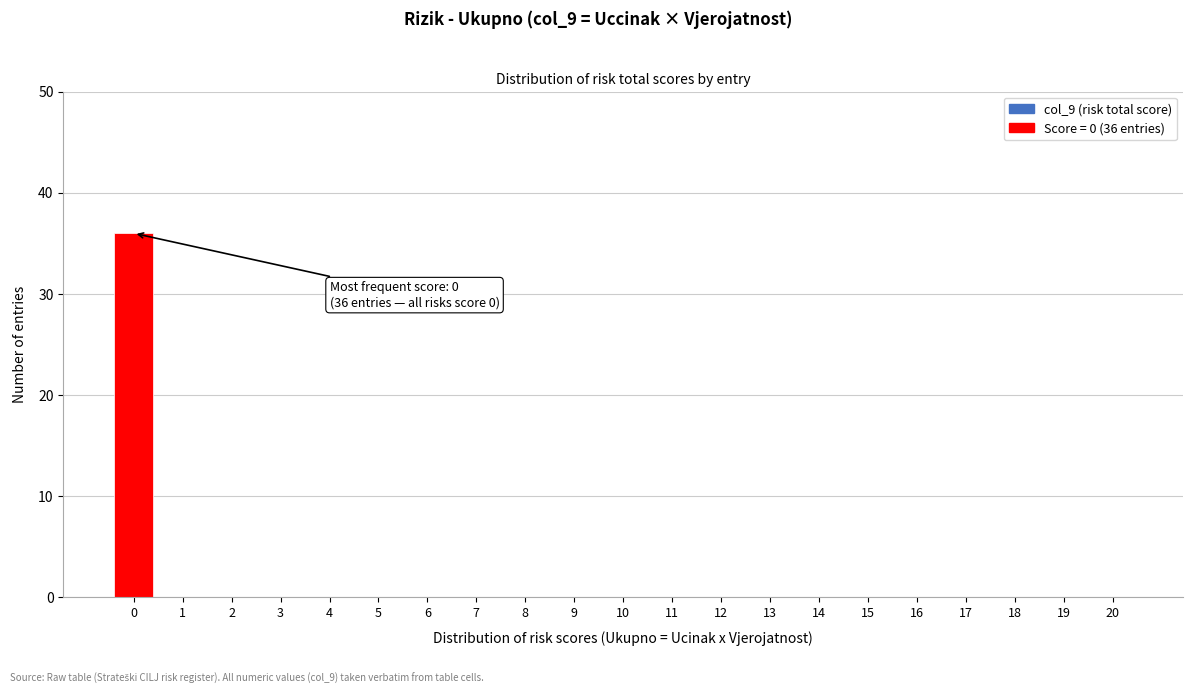

Reading right to left, what are all the values shown in this chart?

20=0	19=0	18=0	17=0	16=0	15=0	14=0	13=0	12=0	11=0	10=0	9=0	8=0	7=0	6=0	5=0	4=0	3=0	2=0	1=0	0=36